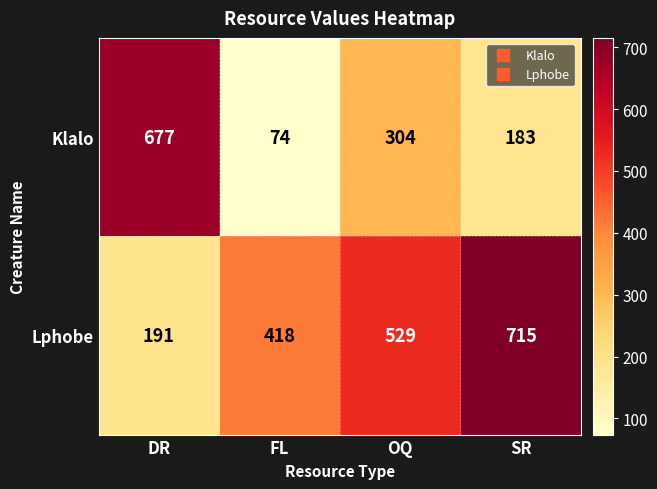

At which category is the sum across all series the highest?

SR